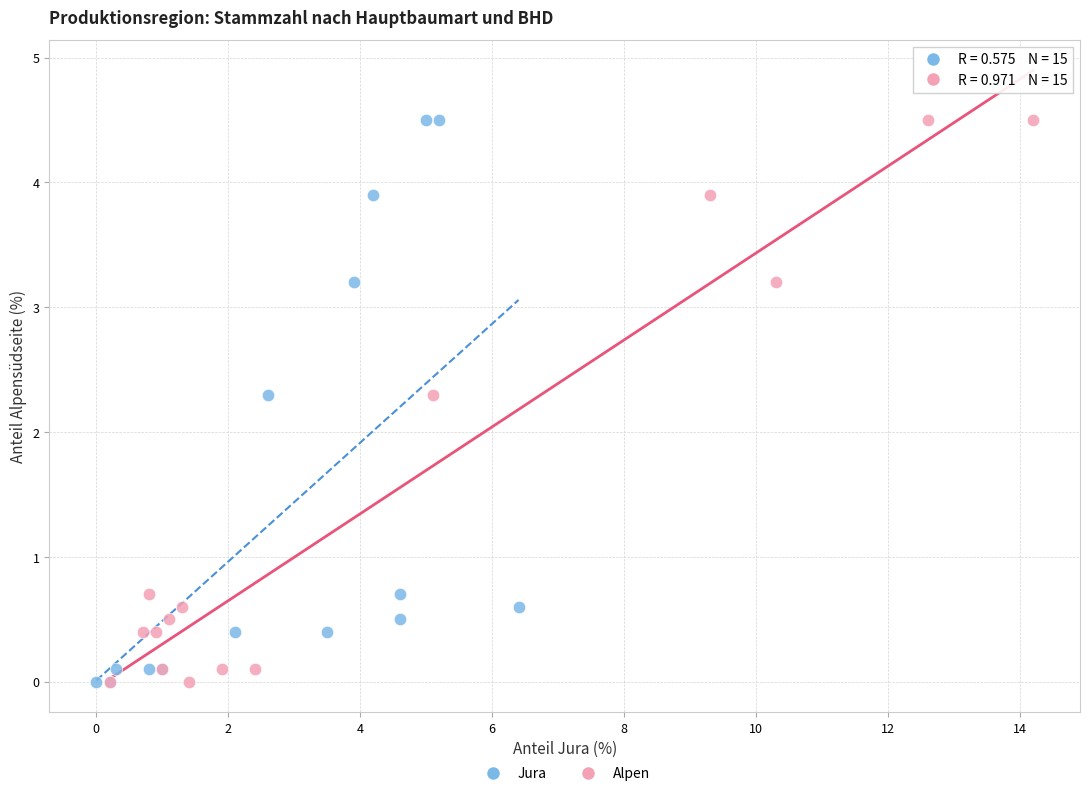

What are all the series names shown in the legend?

Jura, Alpen